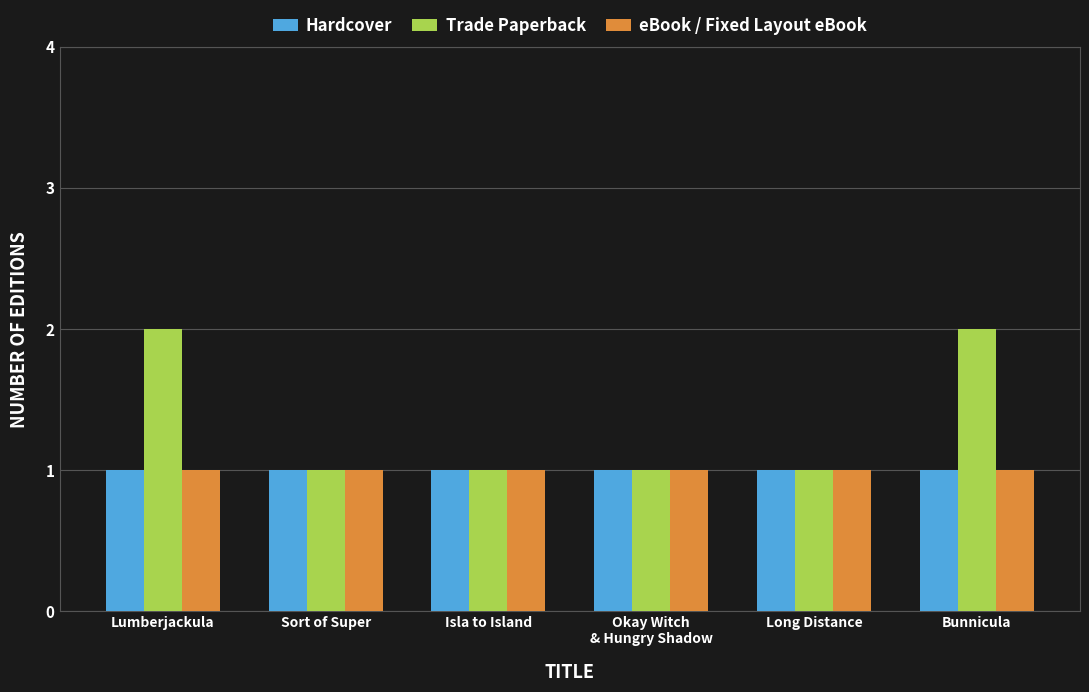

Reading left to right, transcribe all the data shown in this chart.

Hardcover: 1	1	1	1	1	1
Trade Paperback: 2	1	1	1	1	2
eBook / Fixed Layout eBook: 1	1	1	1	1	1